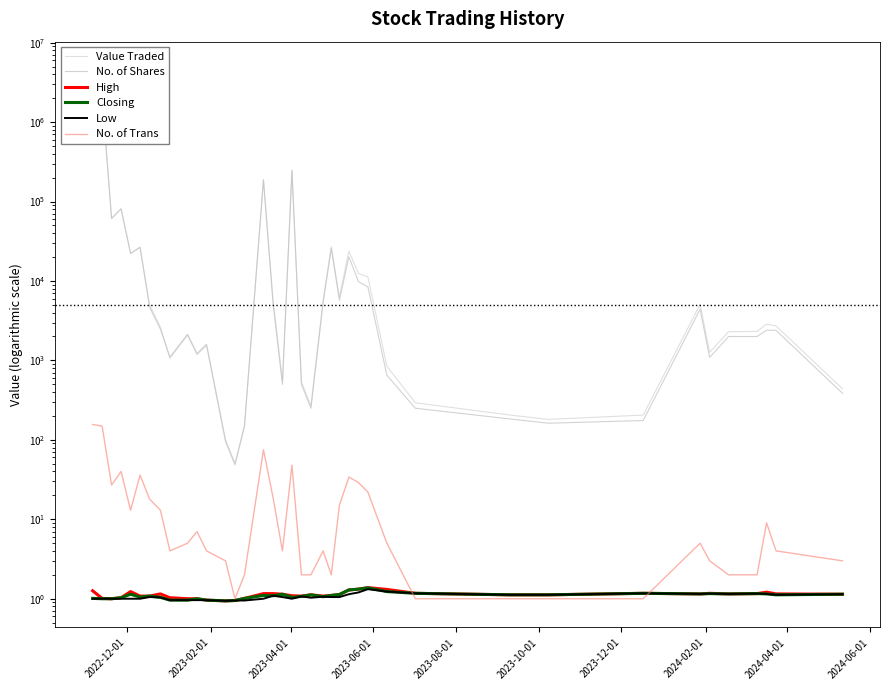

What are all the series names shown in the legend?

Value Traded, No. of Shares, High, Closing, Low, No. of Trans